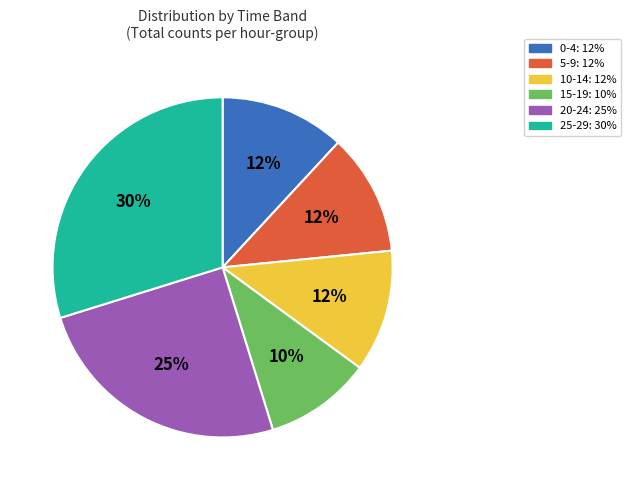

Is there a majority slice in this chart?

No